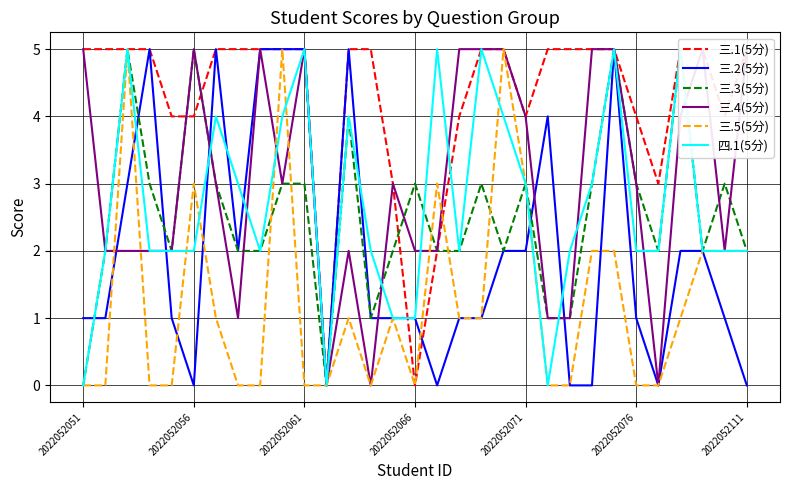

Which series ends up on top after the final intersection of 四.1(5分) and 三.5(5分)?

三.5(5分)